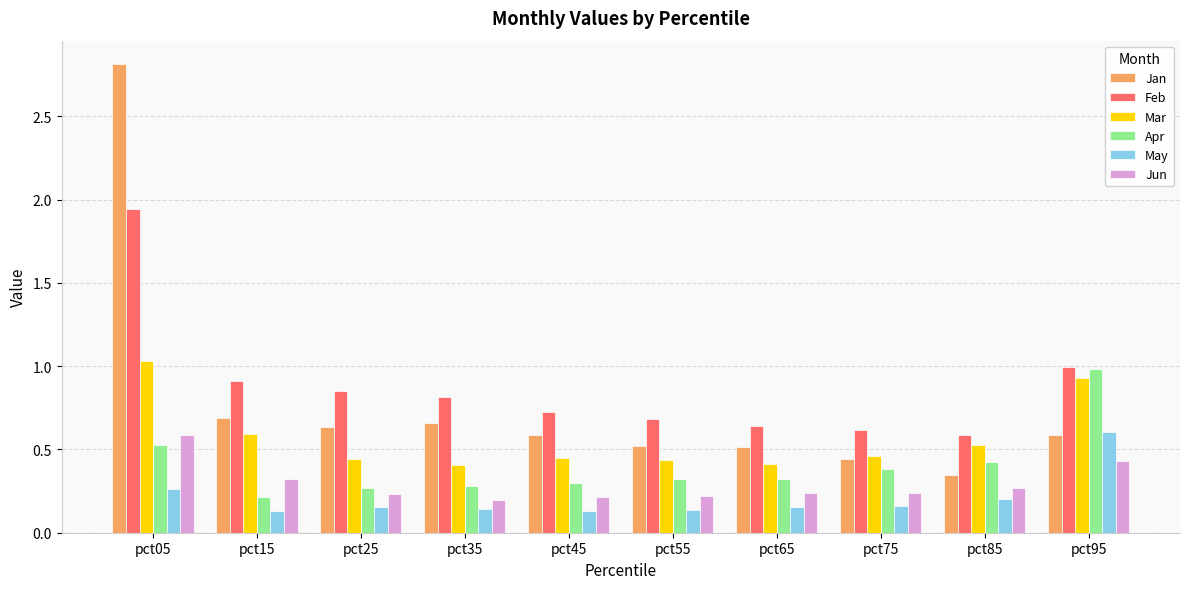

Which category has the highest value across all series?

pct05